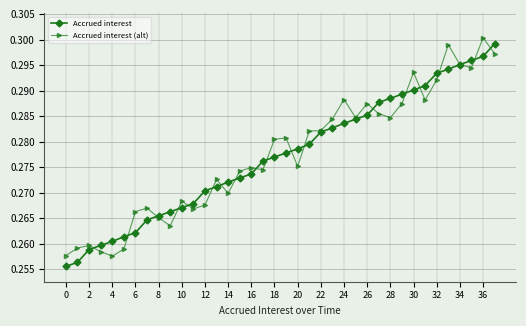

True or false: Accrued interest (alt) has more than 1 points higher than both neighbors.

True